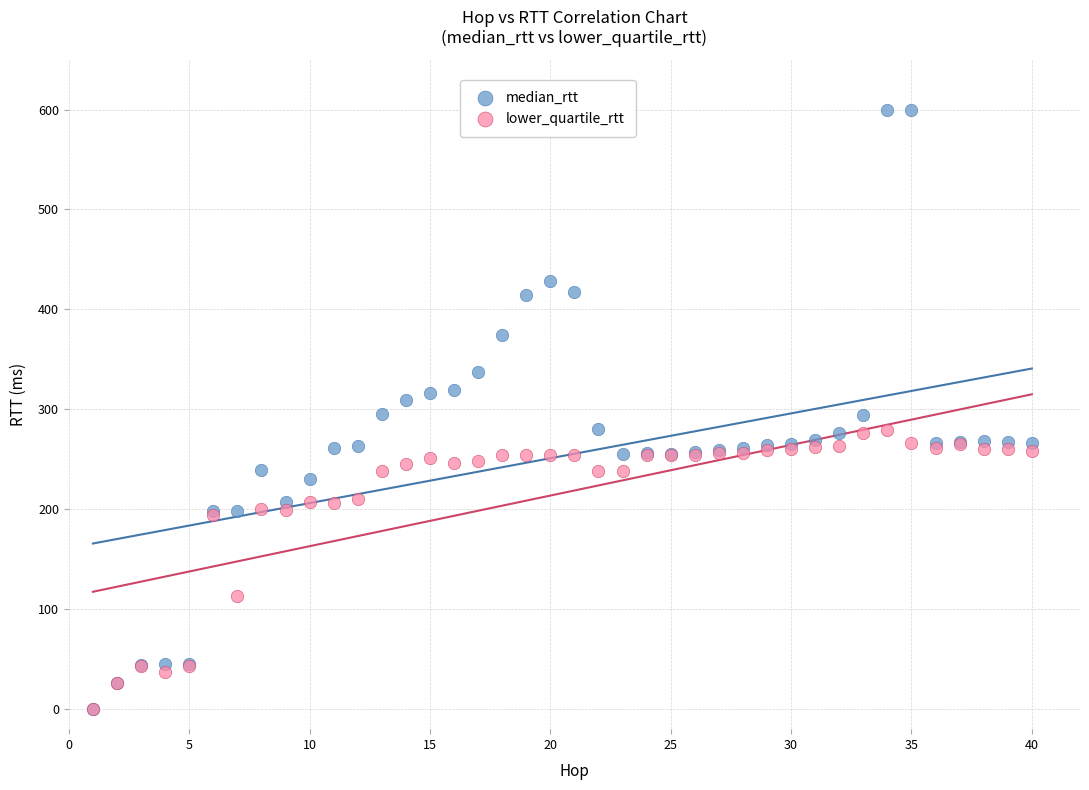

In the lower_quartile_rtt series, what Y value is closest to 139?

113.0